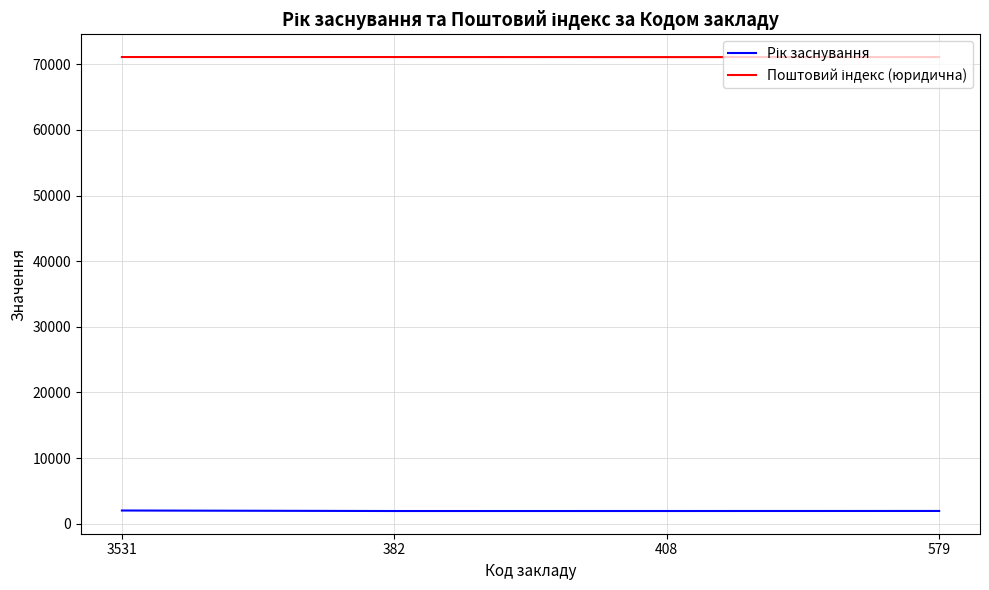

What is the difference between the highest and lowest values at 3531?

69118